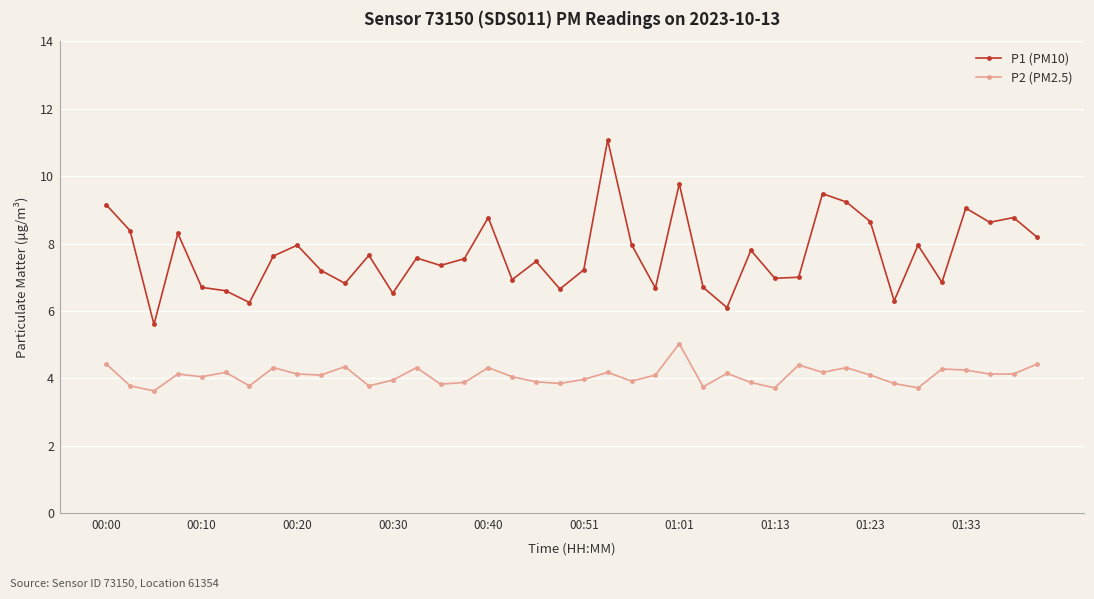

True or false: P1 (PM10) and P2 (PM2.5) intersect in this chart.

False